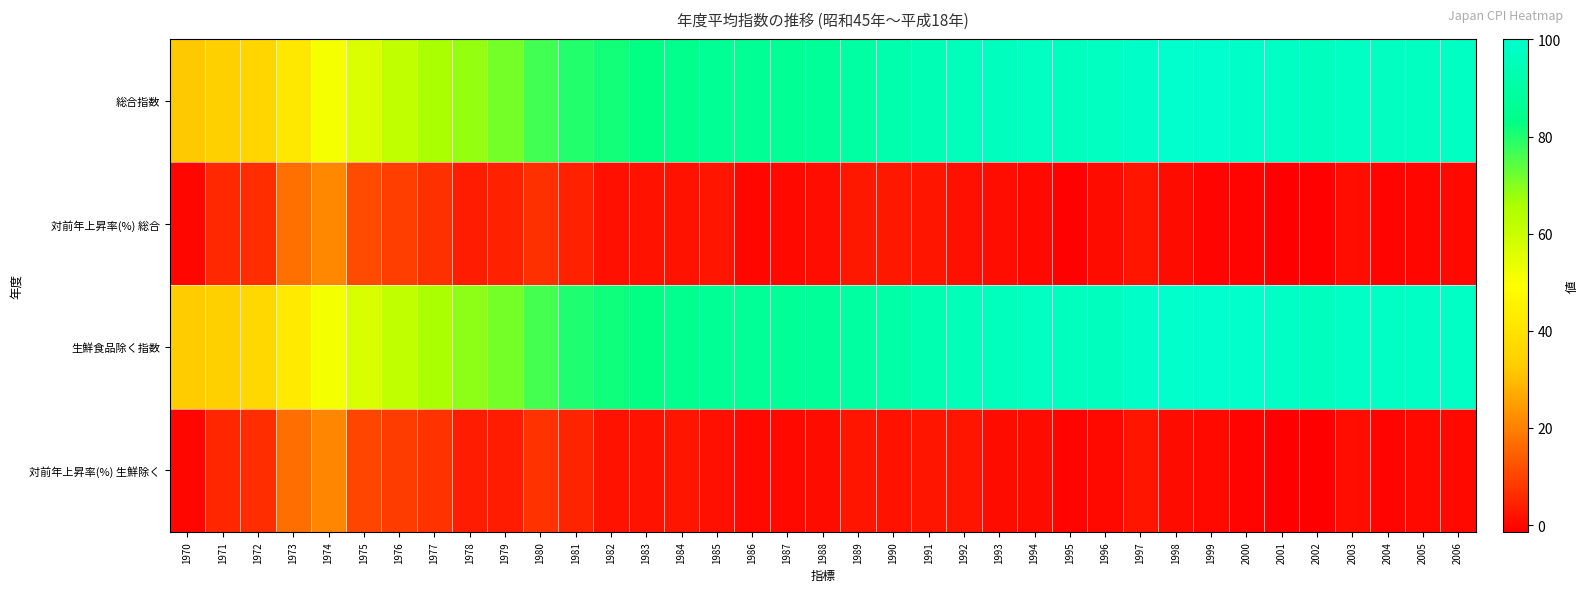

Reading left to right, what are all the values shown in this chart?

総合指数: 1970=32.2	1971=33.9	1972=35.9	1973=42.2	1974=51.2	1975=56.7	1976=62.0	1977=66.2	1978=68.3	1979=71.3	1980=76.4	1981=79.8	1982=81.2	1983=82.8	1984=84.3	1985=86.2	1986=86.2	1987=86.5	1988=87.3	1989=89.6	1990=92.0	1991=94.1	1992=95.7	1993=96.8	1994=97.3	1995=96.6	1996=97.1	1997=99.3	1998=100.1	1999=99.8	2000=99.0	2001=97.6	2002=96.6	2003=97.6	2004=97.3	2005=97.3	2006=97.7
対前年上昇率(%) 総合: 1970=0.0	1971=5.4	1972=6.3	1973=17.3	1974=21.4	1975=10.9	1976=9.2	1977=6.7	1978=3.4	1979=4.4	1980=6.8	1981=4.5	1982=1.7	1983=2.0	1984=1.8	1985=2.2	1986=0.0	1987=0.3	1988=1.0	1989=2.6	1990=2.7	1991=2.3	1992=1.6	1993=1.2	1994=0.5	1995=-0.8	1996=0.6	1997=2.2	1998=0.9	1999=-0.4	2000=-0.6	2001=-1.4	2002=-1.0	2003=1.0	2004=-0.3	2005=0.1	2006=0.4
生鮮食品除く指数: 1970=32.5	1971=34.2	1972=36.4	1973=42.6	1974=51.5	1975=56.9	1976=62.0	1977=66.3	1978=68.8	1979=71.2	1980=76.3	1981=79.9	1982=81.5	1983=83.0	1984=84.8	1985=86.2	1986=86.7	1987=86.8	1988=87.4	1989=89.2	1990=90.9	1991=93.2	1992=95.3	1993=96.1	1994=97.0	1995=96.6	1996=96.9	1997=99.1	1998=99.7	1999=100.1	2000=99.4	2001=98.2	2002=96.9	2003=98.1	2004=97.7	2005=97.9	2006=98.1
対前年上昇率(%) 生鮮除く: 1970=0.0	1971=5.2	1972=6.4	1973=16.9	1974=21.0	1975=10.3	1976=8.9	1977=7.0	1978=3.7	1979=3.6	1980=7.2	1981=4.6	1982=2.1	1983=1.9	1984=2.2	1985=1.7	1986=0.5	1987=0.2	1988=0.6	1989=2.2	1990=1.9	1991=2.5	1992=2.3	1993=0.9	1994=0.8	1995=-0.4	1996=0.3	1997=2.3	1998=0.6	1999=0.4	2000=-0.6	2001=-1.2	2002=-1.3	2003=1.2	2004=-0.4	2005=0.3	2006=0.2